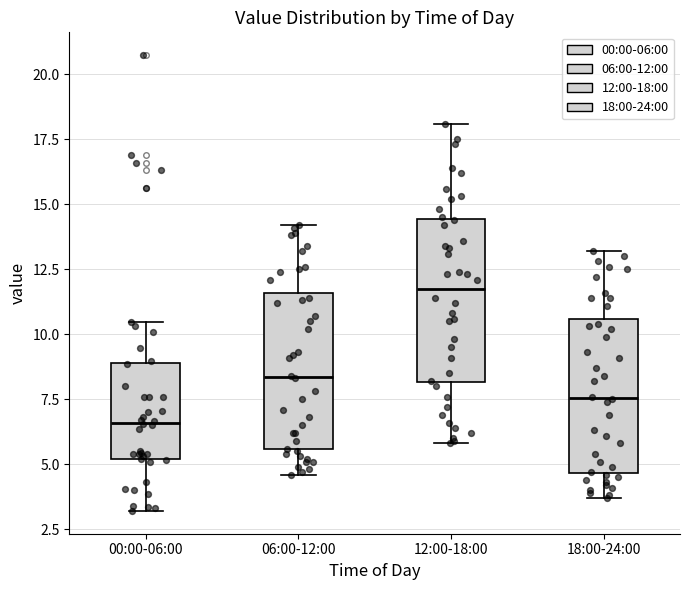

Where does the lower whisker of the box for 06:00-12:00 end on the y-axis? The values are not printed on the chart, so give them approximately, as read against the axis.

4.5